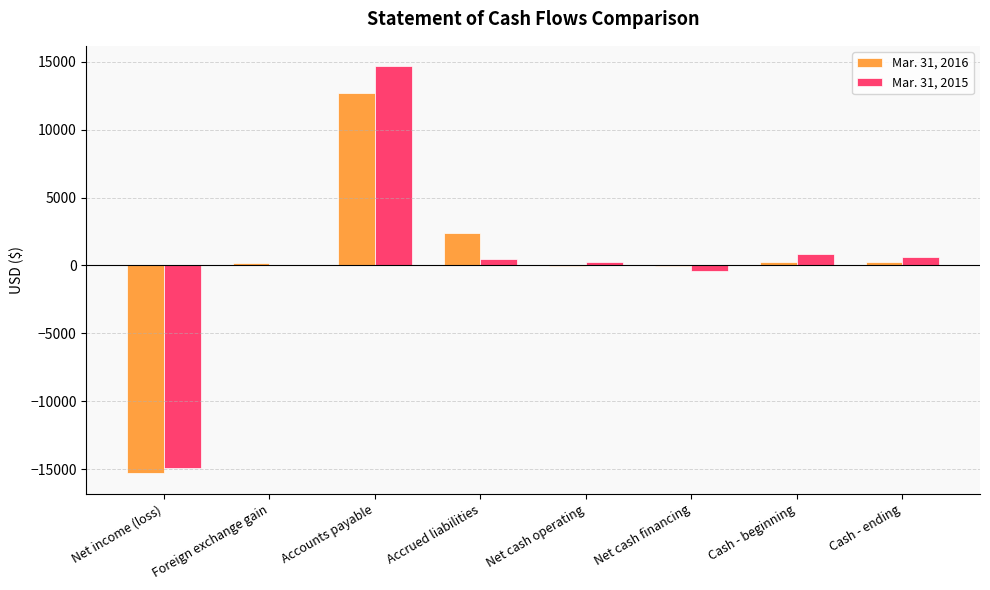

Which category has the highest value across all series?

Accounts payable